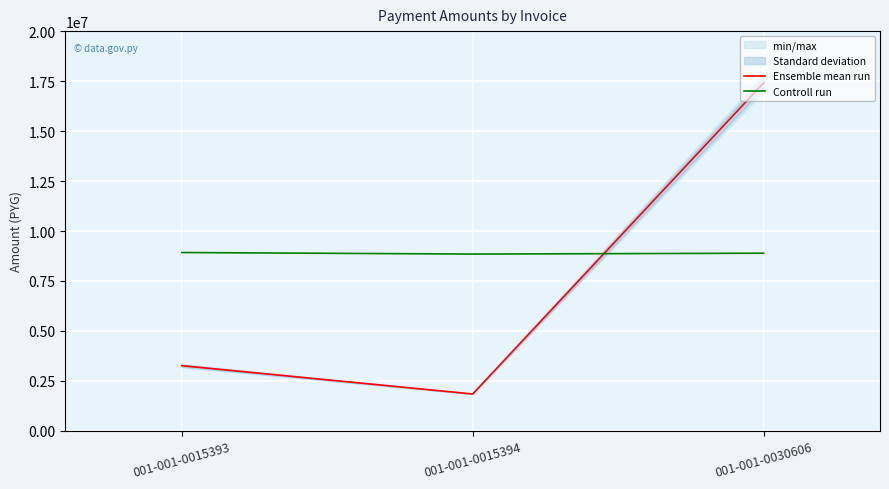

How many lines are shown in the chart?

2